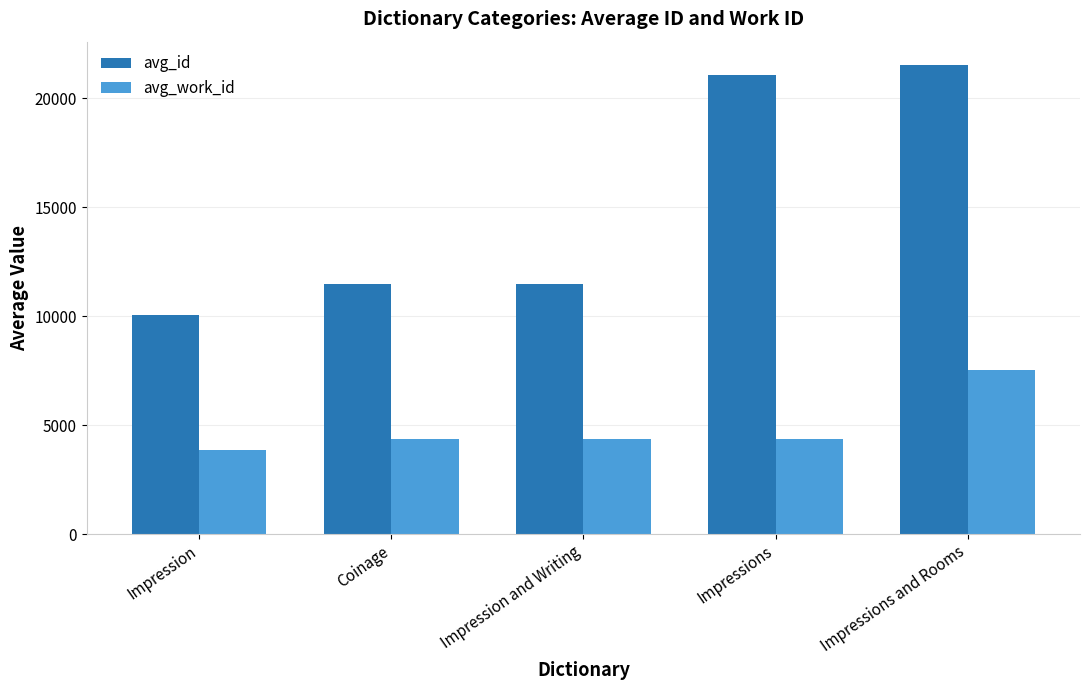

At which label does avg_id reach its minimum?

Impression